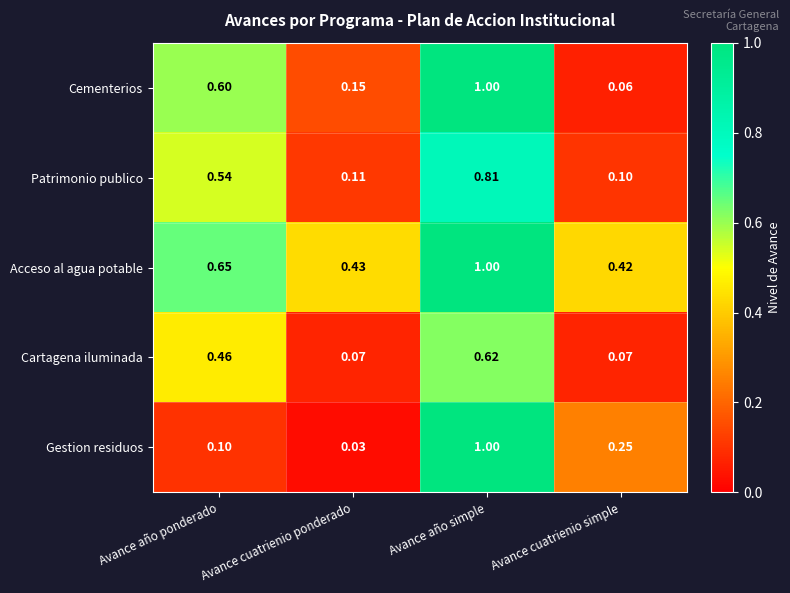

At which label is Gestion residuos closest to 0?

Avance cuatrienio ponderado